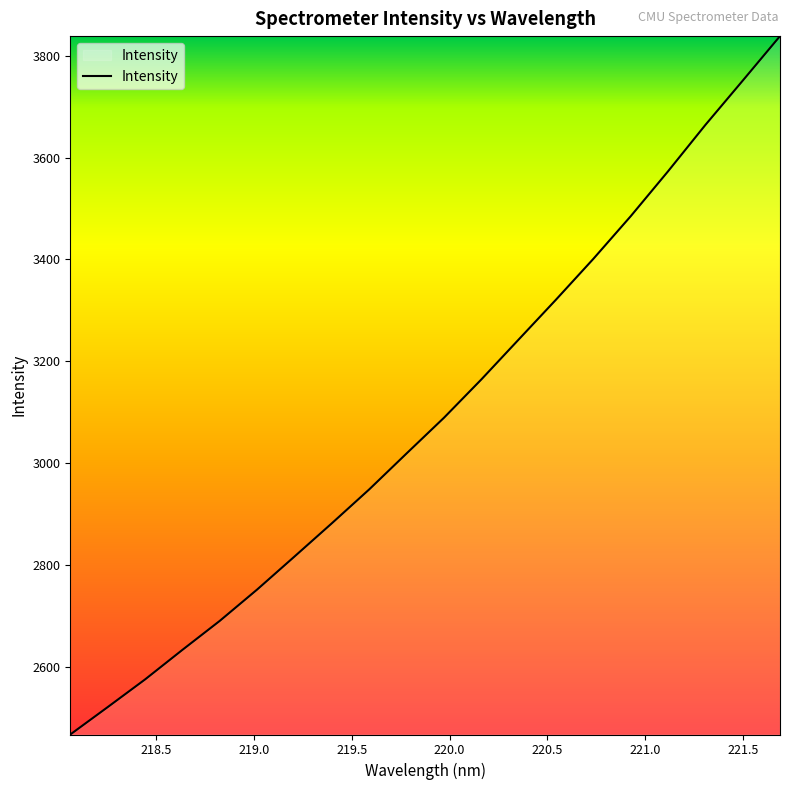

What is the smallest value displayed?

2466.9